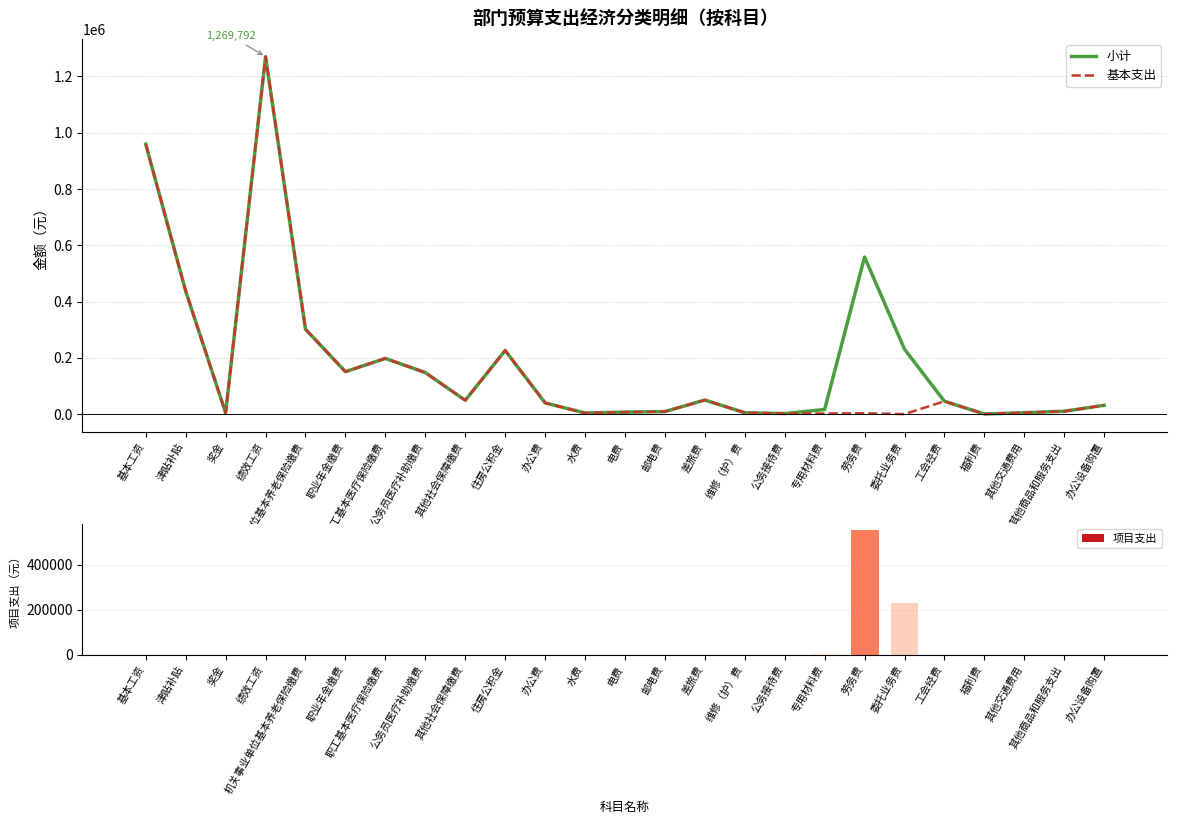

Reading right to left, what are all the values shown in this chart?

小计: 31300.0	10200.0	5000.0	528.0	45616.1	230600.0	558000.0	16560.0	2000.0	5000.0	50000.0	9000.0	7000.0	4000.0	40000.0	226176.5	49051.6	147577.1	197904.4	150784.3	301568.6	1269792.0	4500.0	436884.0	959040.0
基本支出: 31300.0	10200.0	5000.0	528.0	45616.1	0.0	3000.0	2160.0	2000.0	5000.0	50000.0	9000.0	7000.0	4000.0	40000.0	226176.5	49051.6	147577.1	197904.4	150784.3	301568.6	1269792.0	4500.0	436884.0	959040.0
项目支出: 0.0	0.0	0.0	0.0	0.0	230600.0	555000.0	14400.0	0.0	0.0	0.0	0.0	0.0	0.0	0.0	0.0	0.0	0.0	0.0	0.0	0.0	0.0	0.0	0.0	0.0